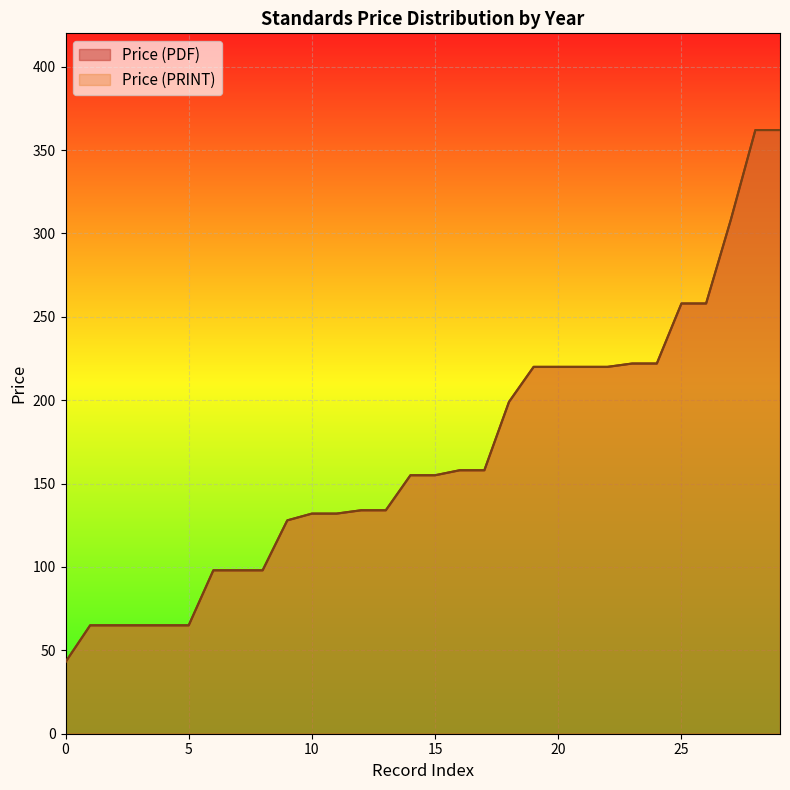

How many values in the Price (PRINT) series are below 155?

14